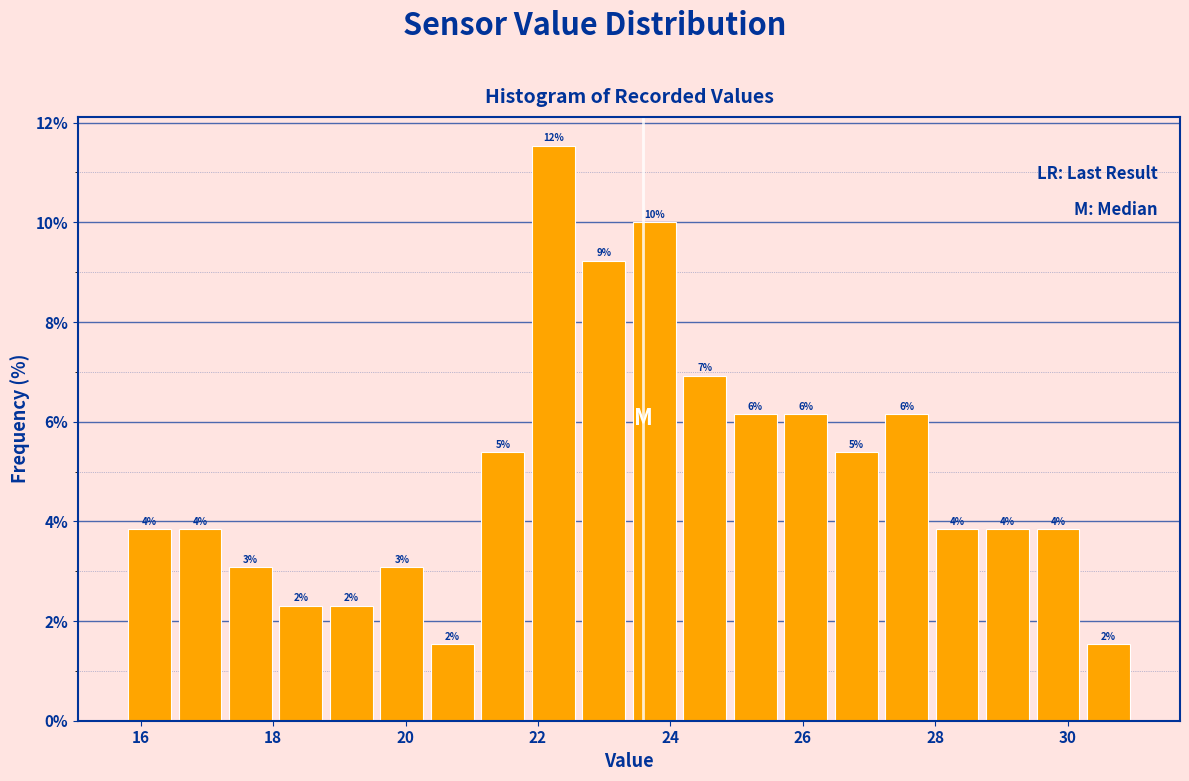

Around what value on the x-axis is the tallest bar? Give the approximate position of its centre, as read against the axis.

22.2